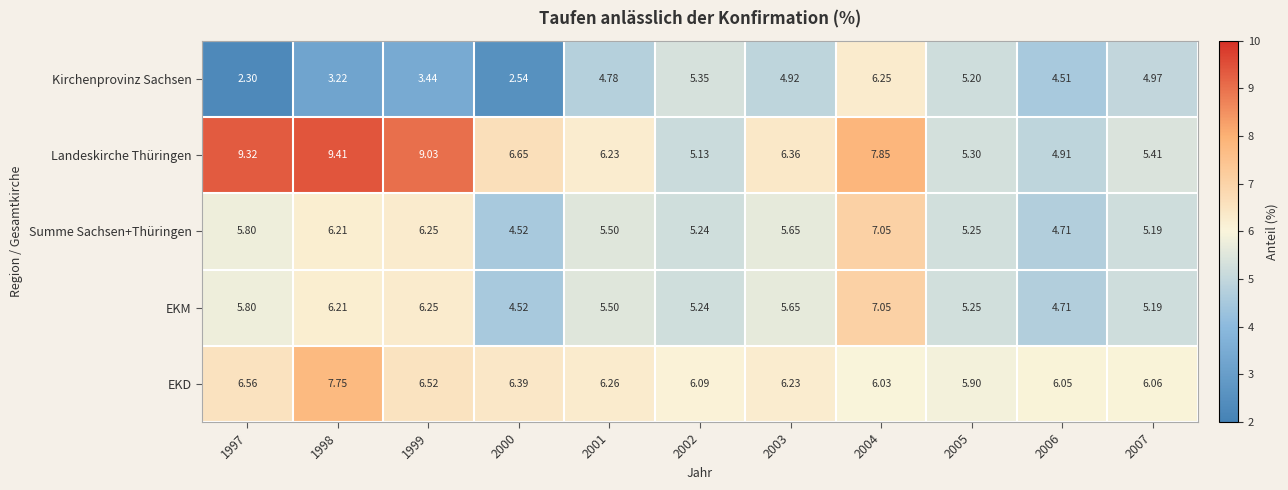

Which series has the largest range (max minus min)?

Landeskirche Thüringen